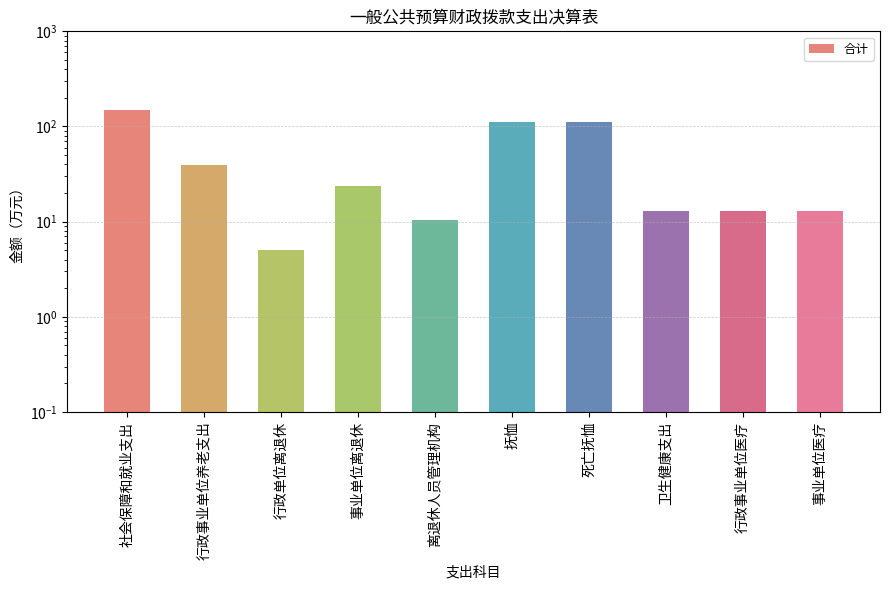

Is it true that the value at 事业单位离退休 is 23.8?

True